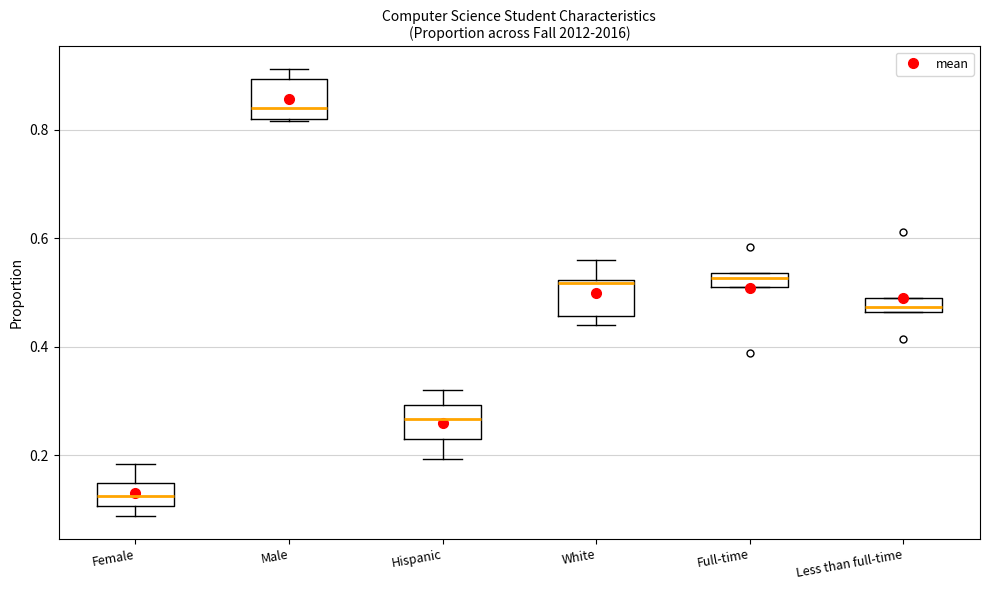

Where is the upper edge of the box for White on the y-axis? The values are not printed on the chart, so give them approximately, as read against the axis.

0.52